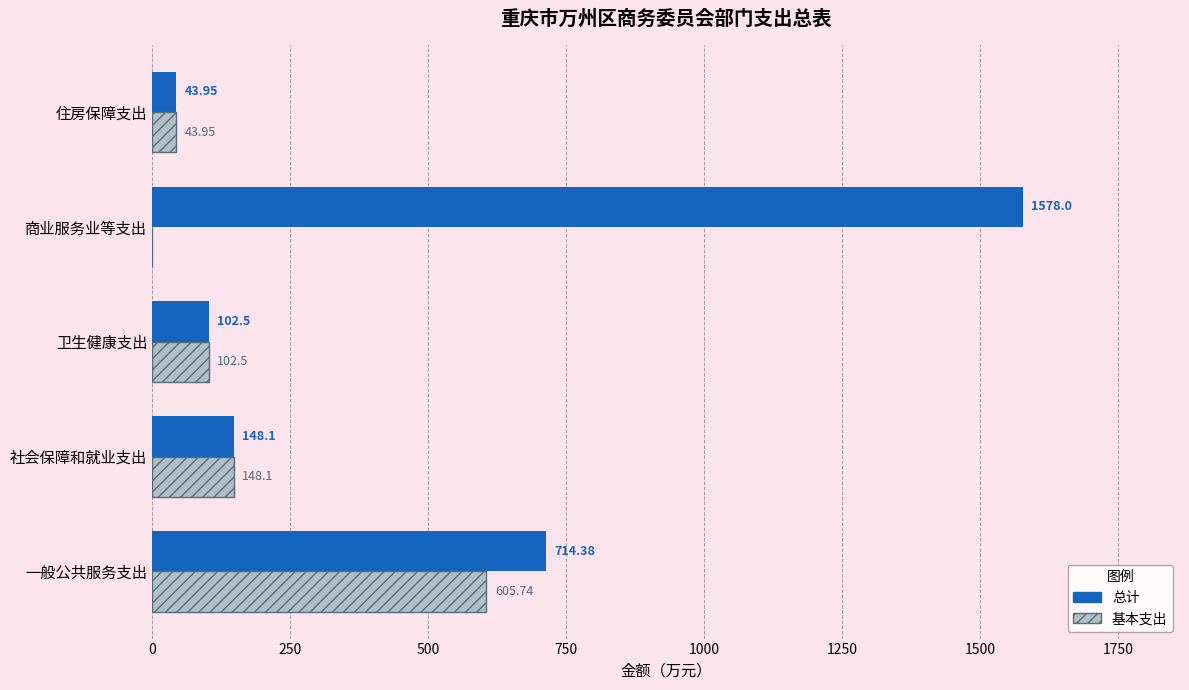

At which label is 基本支出 closest to 302?

社会保障和就业支出